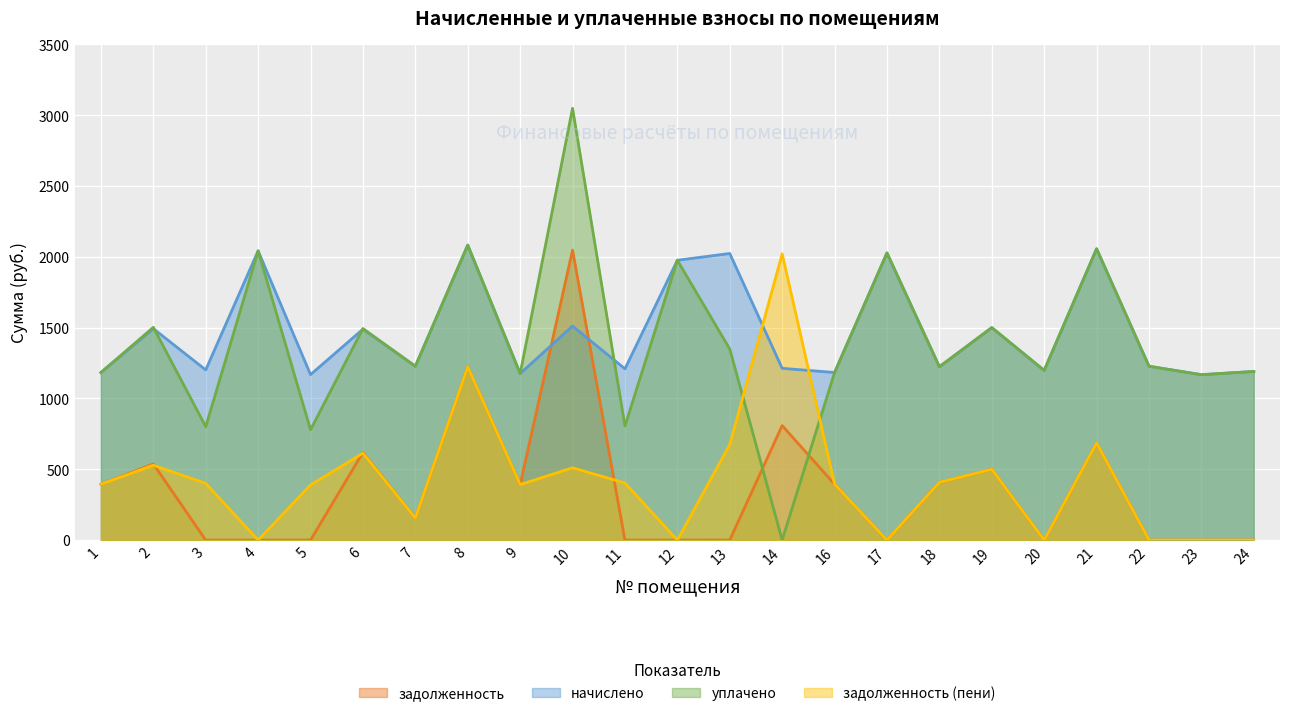

What is the sum of the задолженность (пени) values at 20 and 19?

500.2